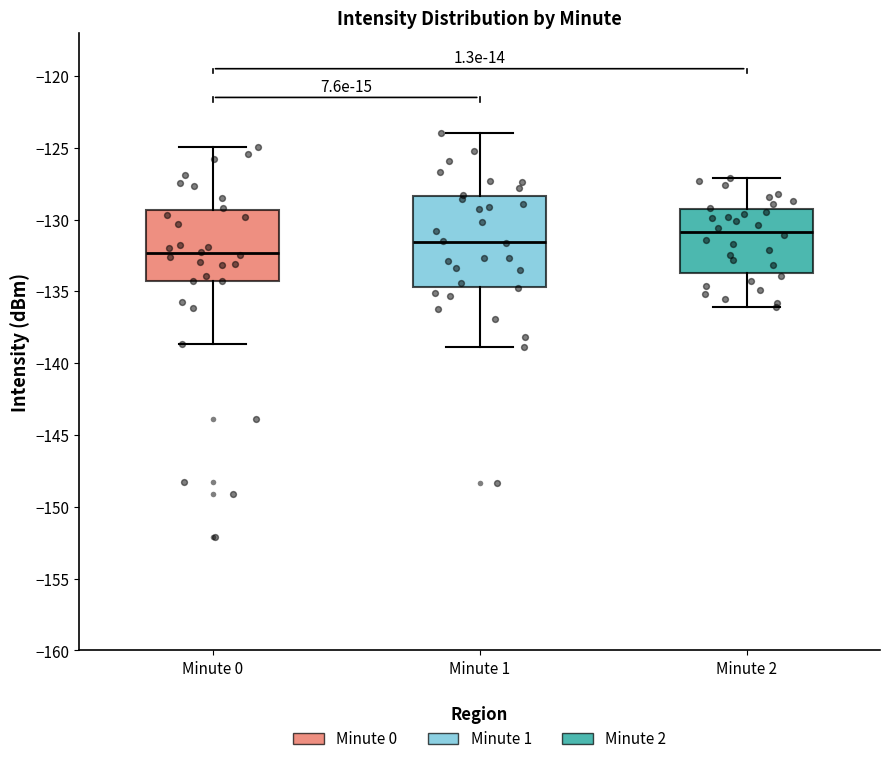

Which box is the tallest, from its lower edge to its upper edge?

Minute 1